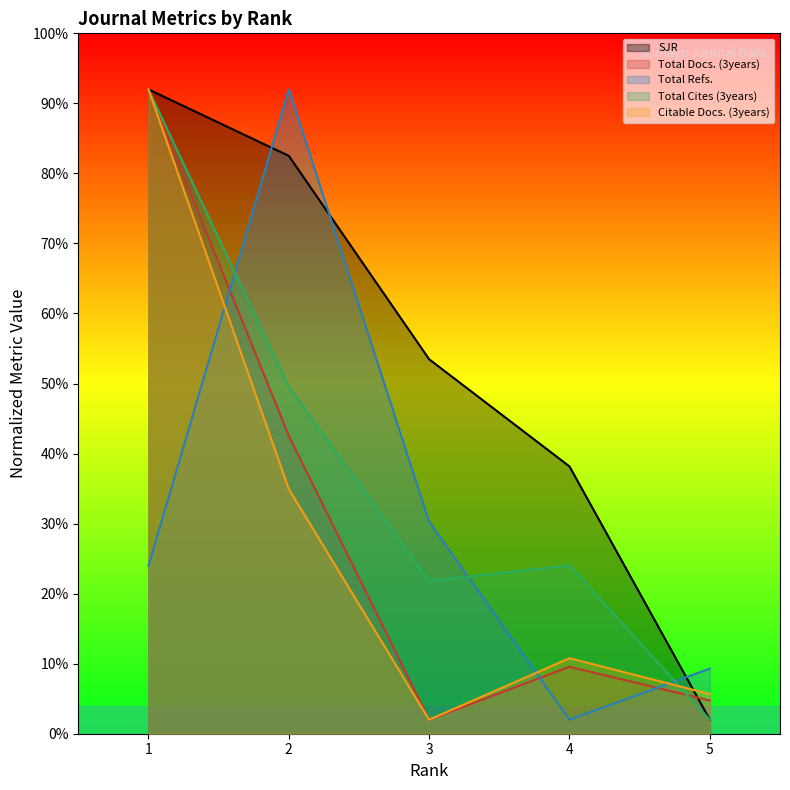

True or false: Citable Docs. (3years) has more than 0 points higher than both neighbors.

True